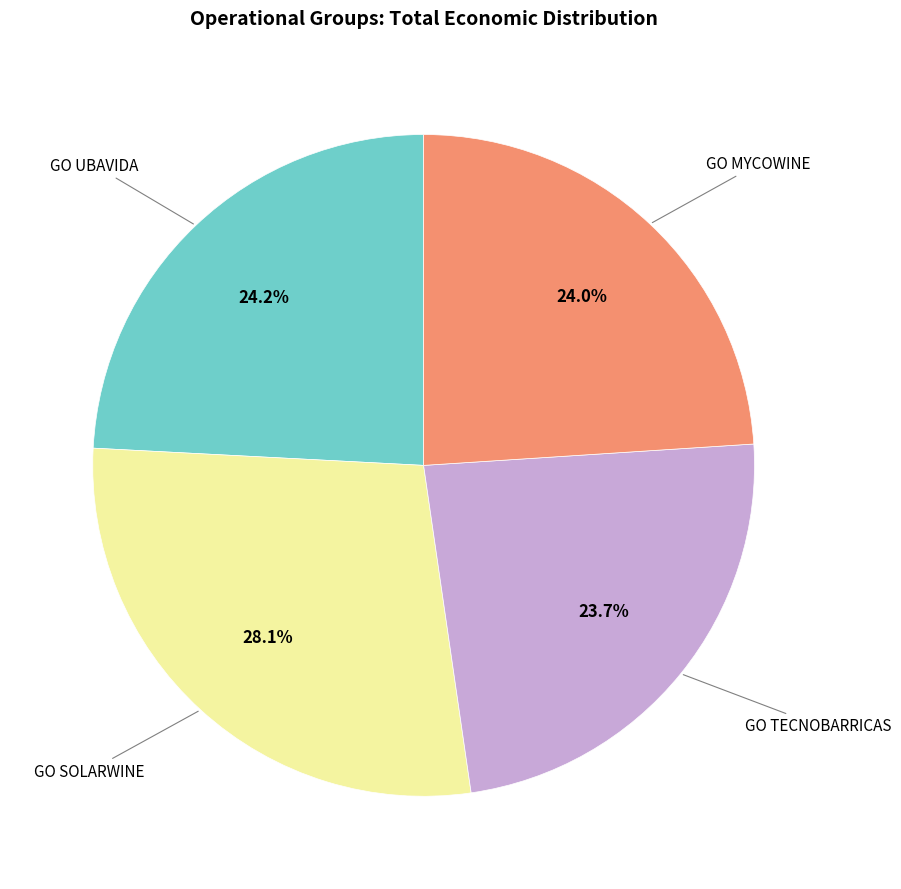

Does any single category account for the majority?

No